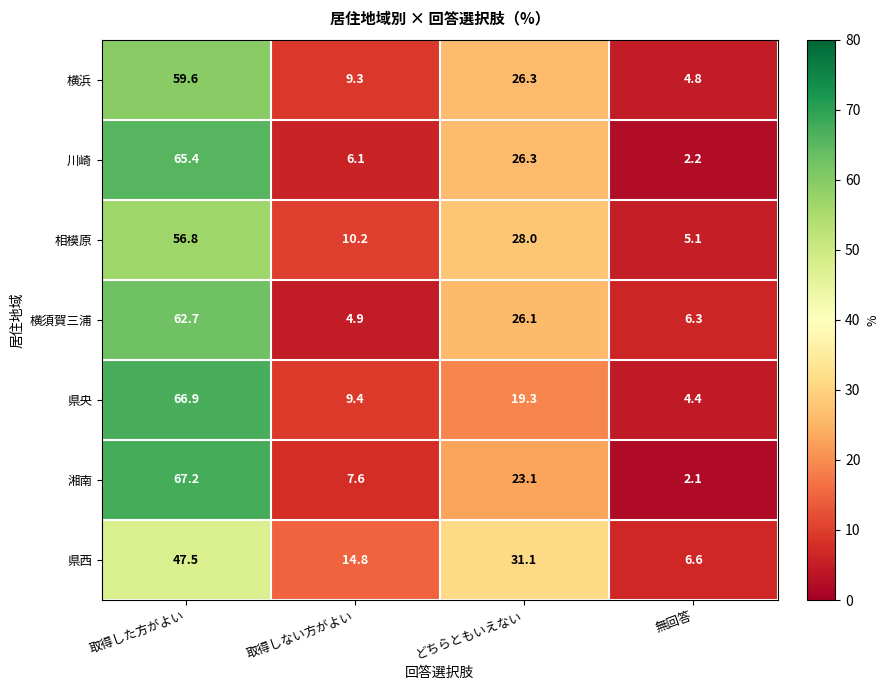

What is the sum of all 県央 values?

100.0